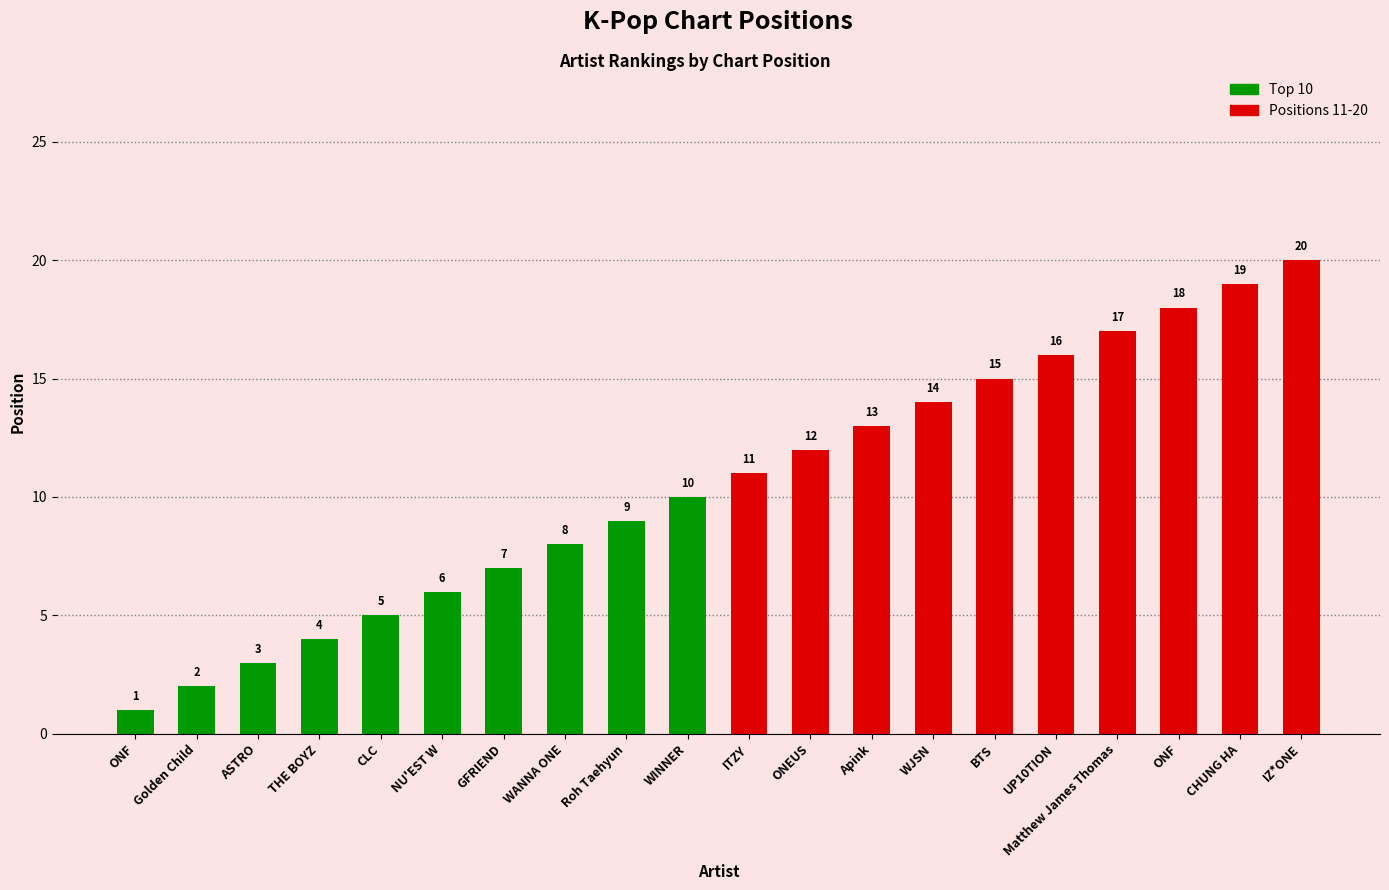

Does the chart contain stacked bars?

No